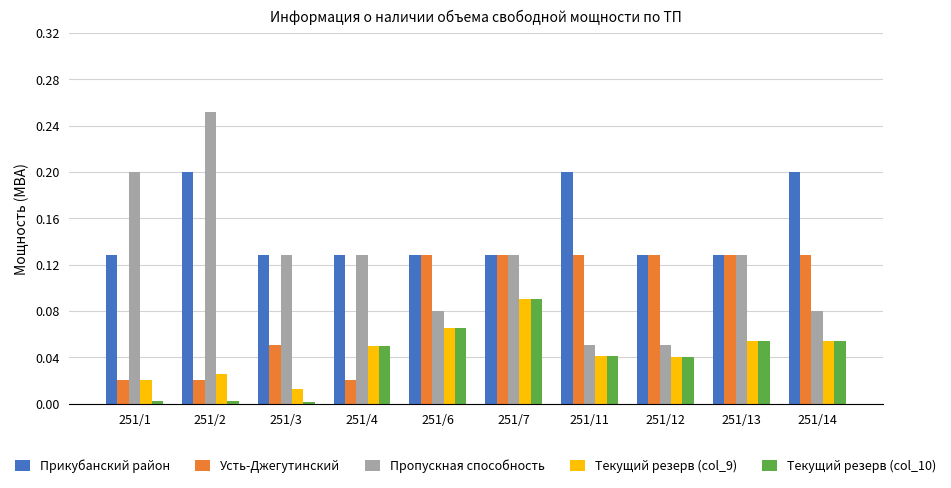

The Прикубанский район series shows 0.2 at 251/7. True or false?

False